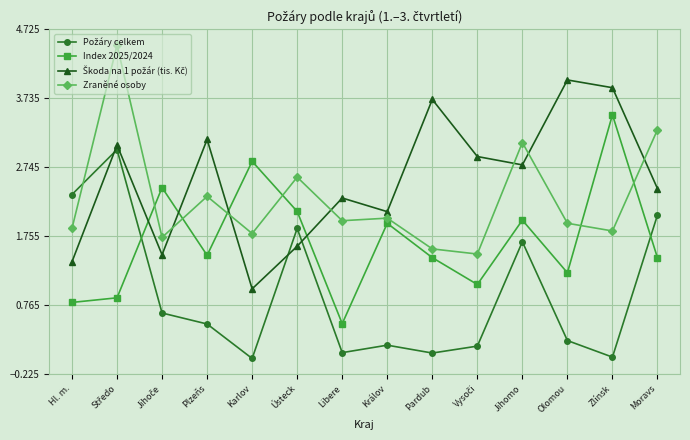

The Zraněné osoby series shows 2.0 at Libere. True or false?

True